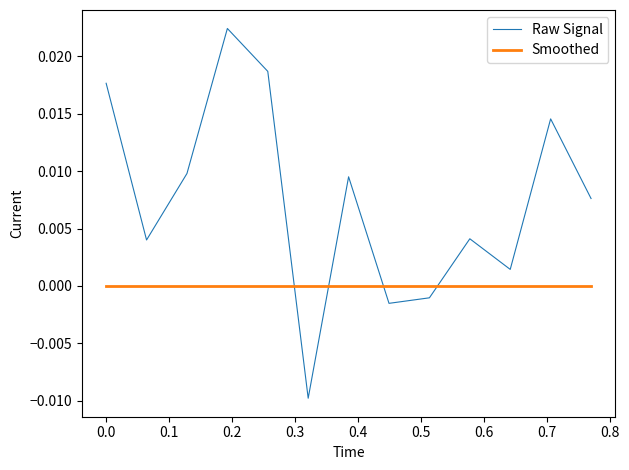

After their last crossing, which series has the higher values: Smoothed or Raw Signal?

Raw Signal